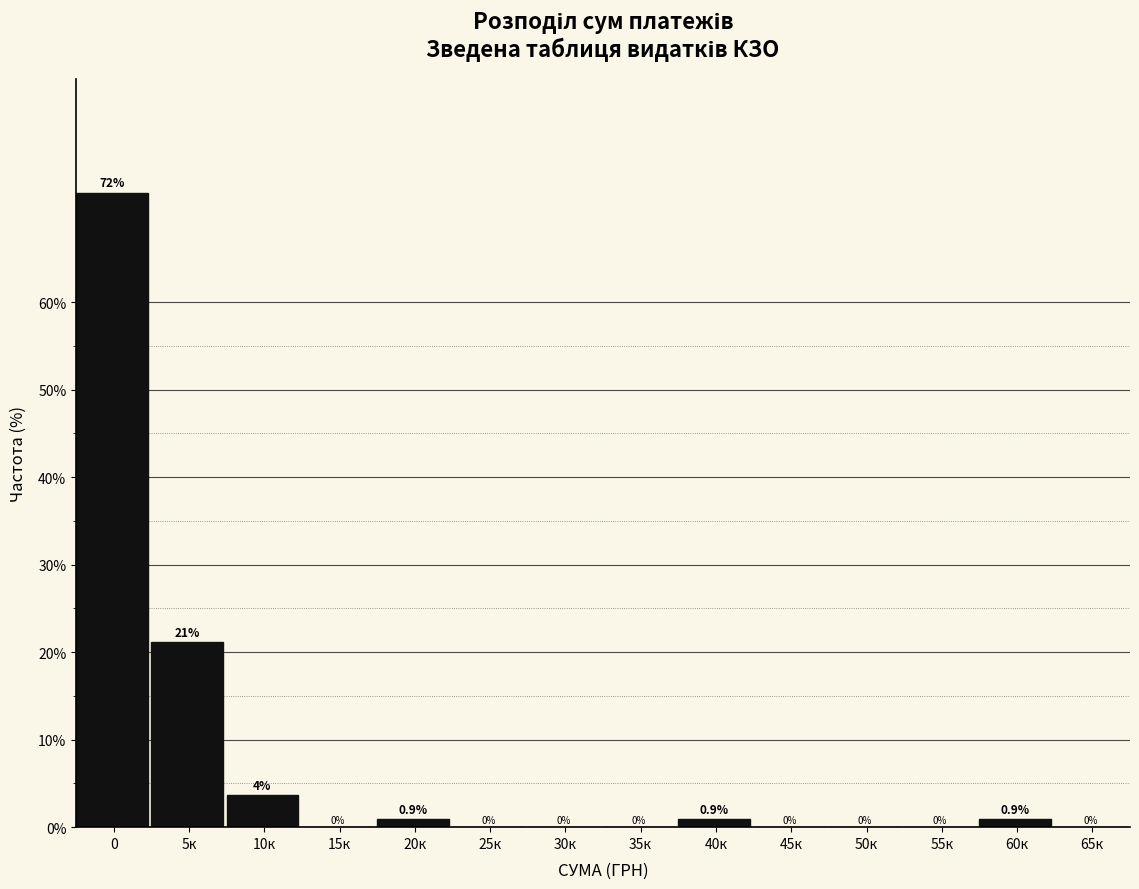

What is the sum of all values?

100.0